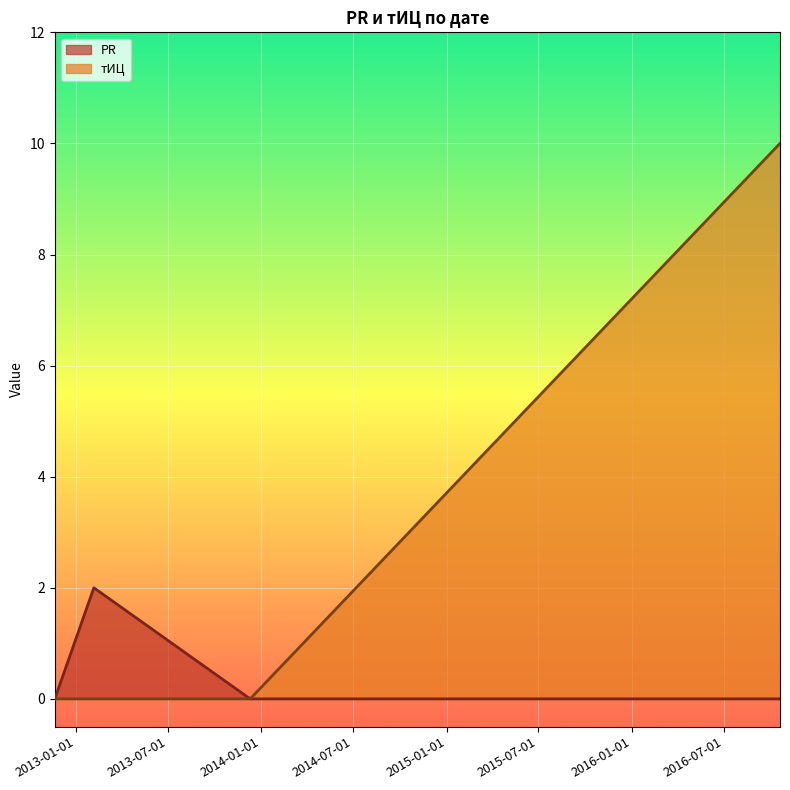

Rank the categories by PR value from highest to lowest.

2013-02-05, 2012-11-20, 2013-12-10, 2016-10-19